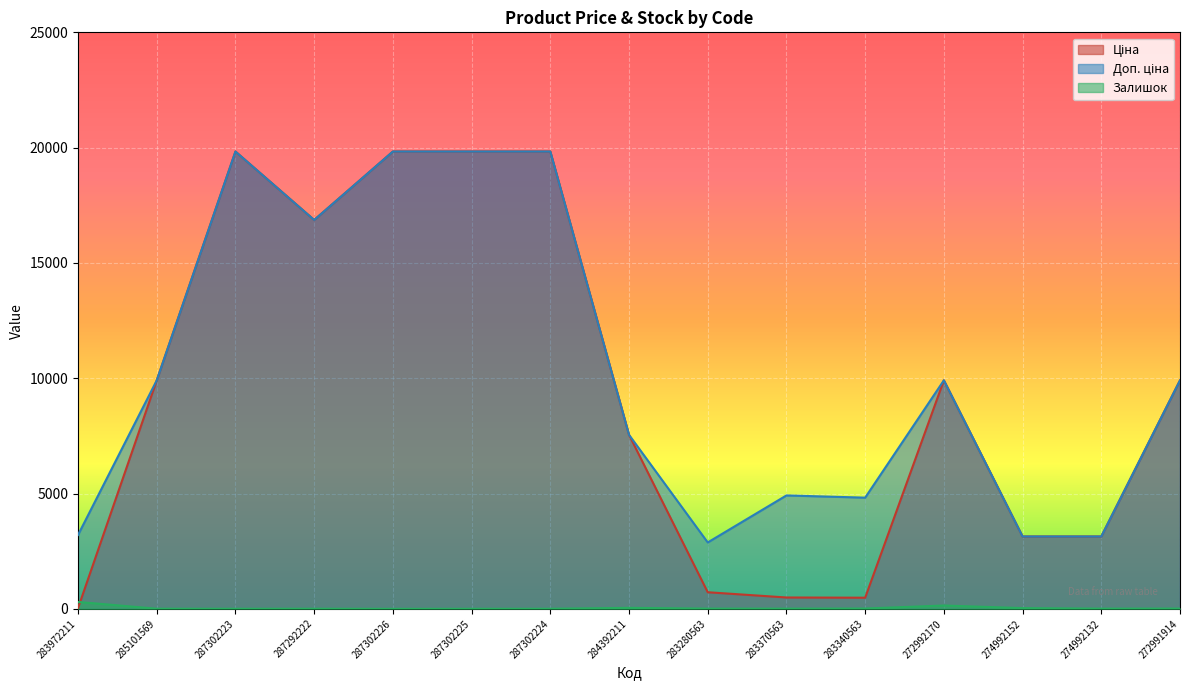

What is the average value of the Залишок series?

38.9